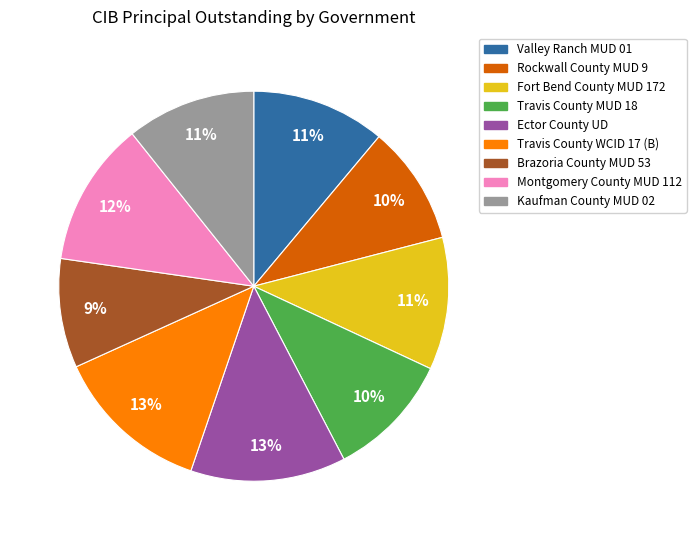

Is there any slice that represents more than half of the pie?

No